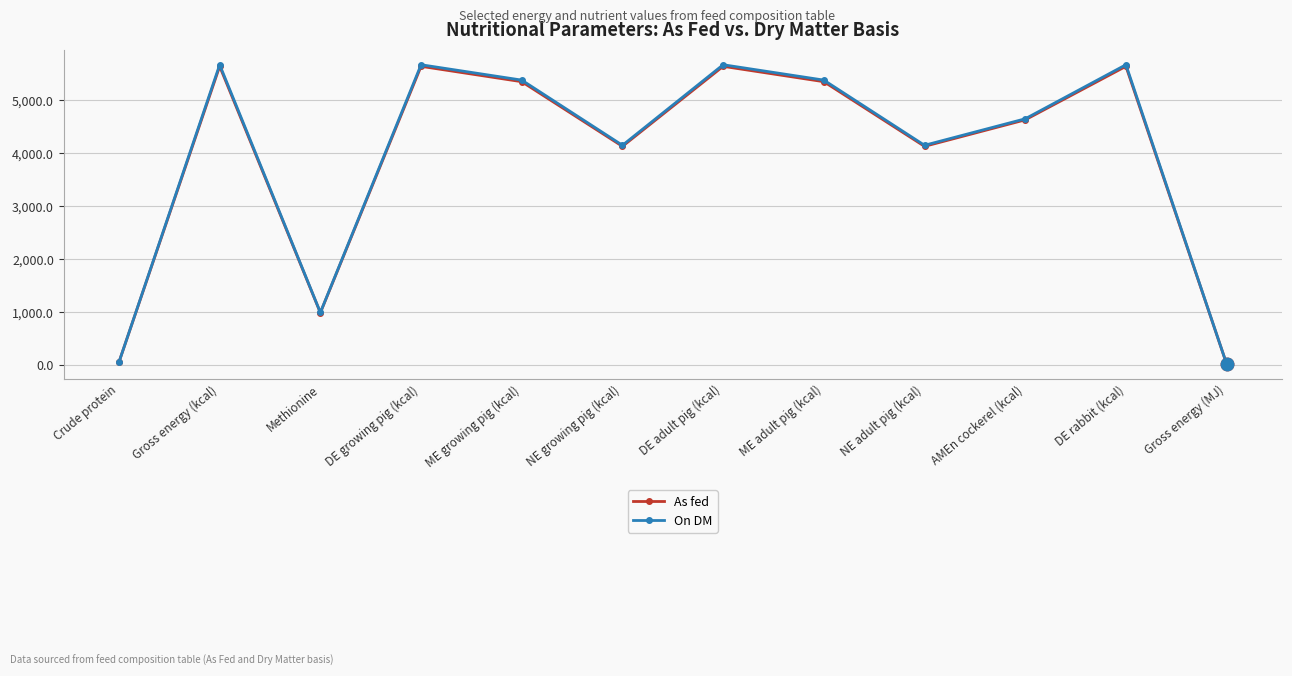

Which series changed the most between DE adult pig (kcal) and Gross energy (MJ)?

On DM